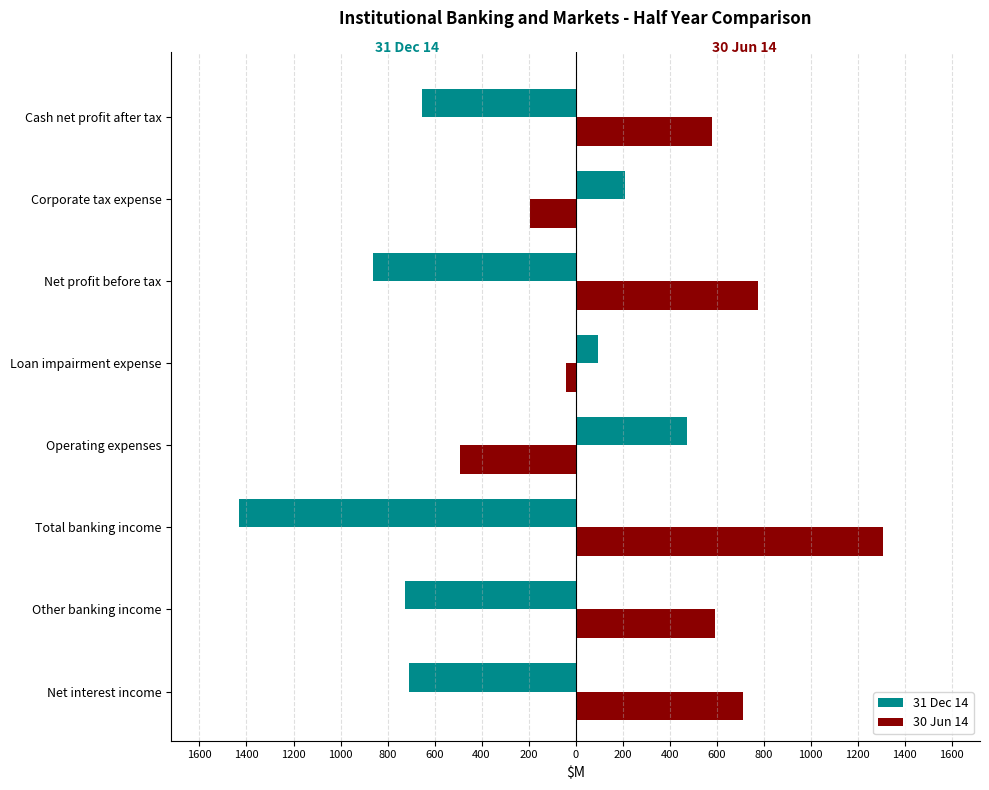

What are all the series names shown in the legend?

31 Dec 14, 30 Jun 14